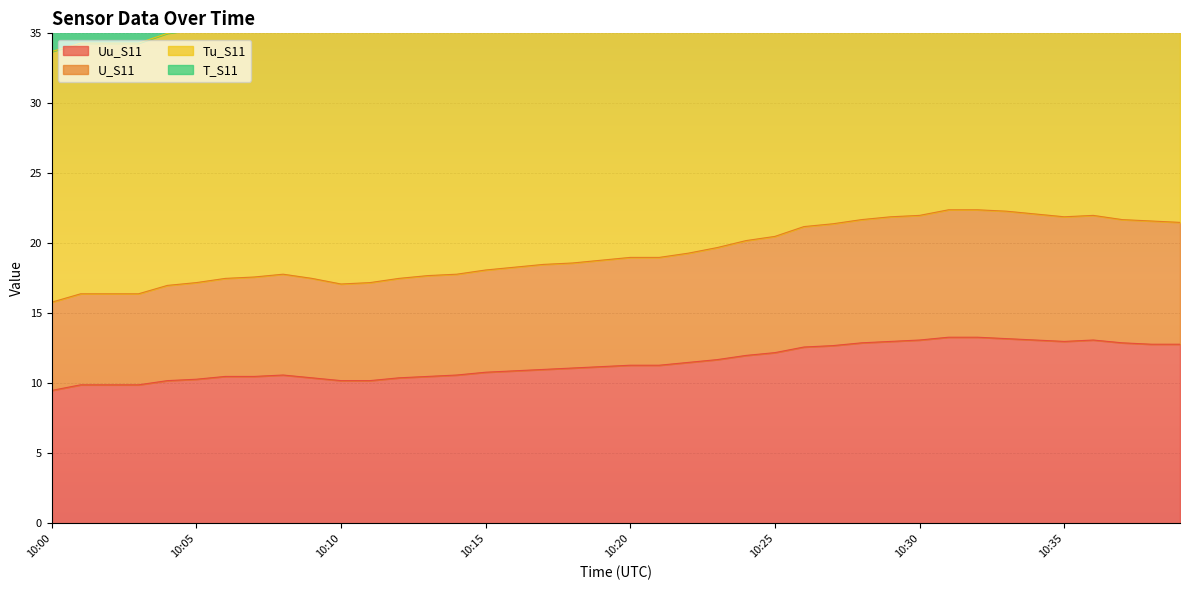

What is the total value across all series at 10:16?

47.4